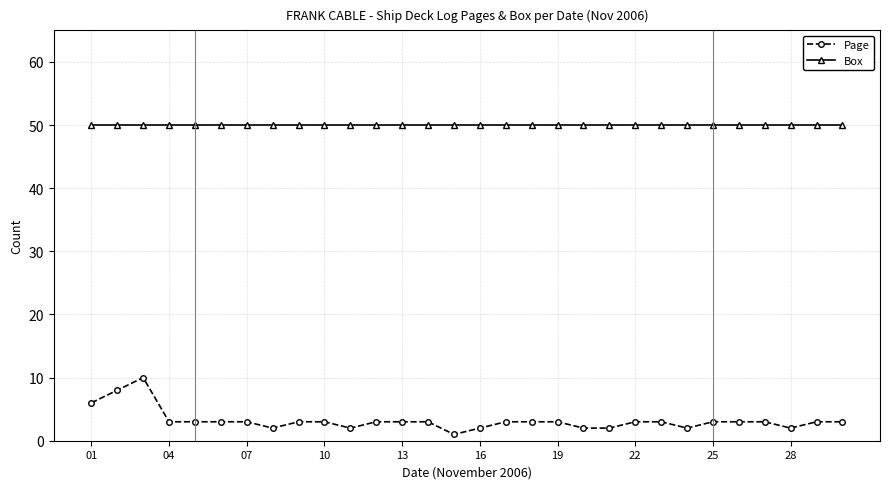

At how many categories does at least one series exceed 13?

30